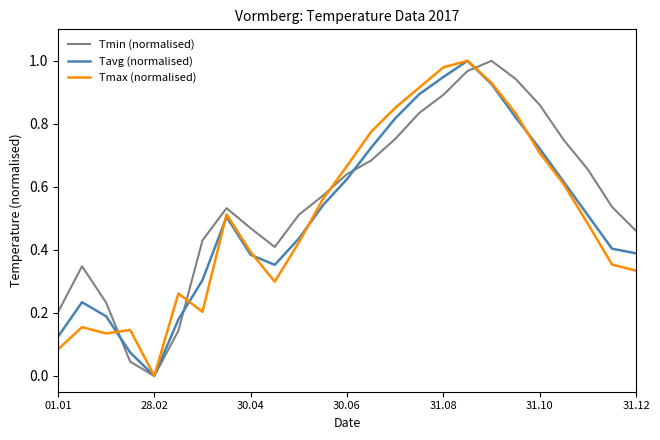

What are all the series names shown in the legend?

Tmin (normalised), Tavg (normalised), Tmax (normalised)